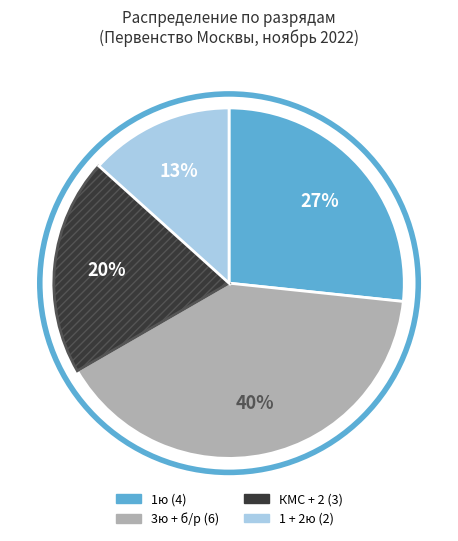

To the nearest percent, what is the difference between the largest and smallest slice percentages?

27%